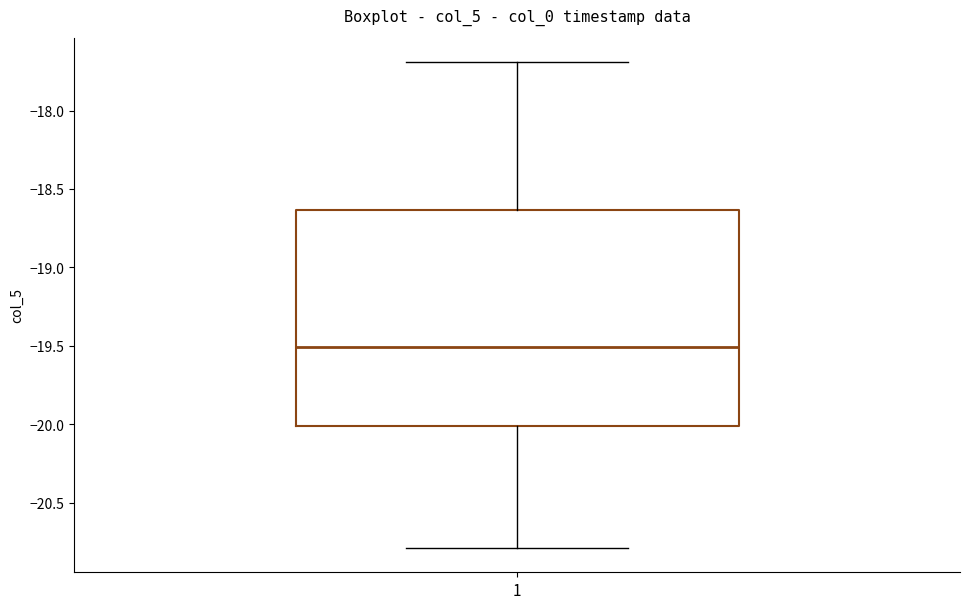

Where does the median line of the box at x = 1 sit on the y-axis? The values are not printed on the chart, so give them approximately, as read against the axis.

-19.50